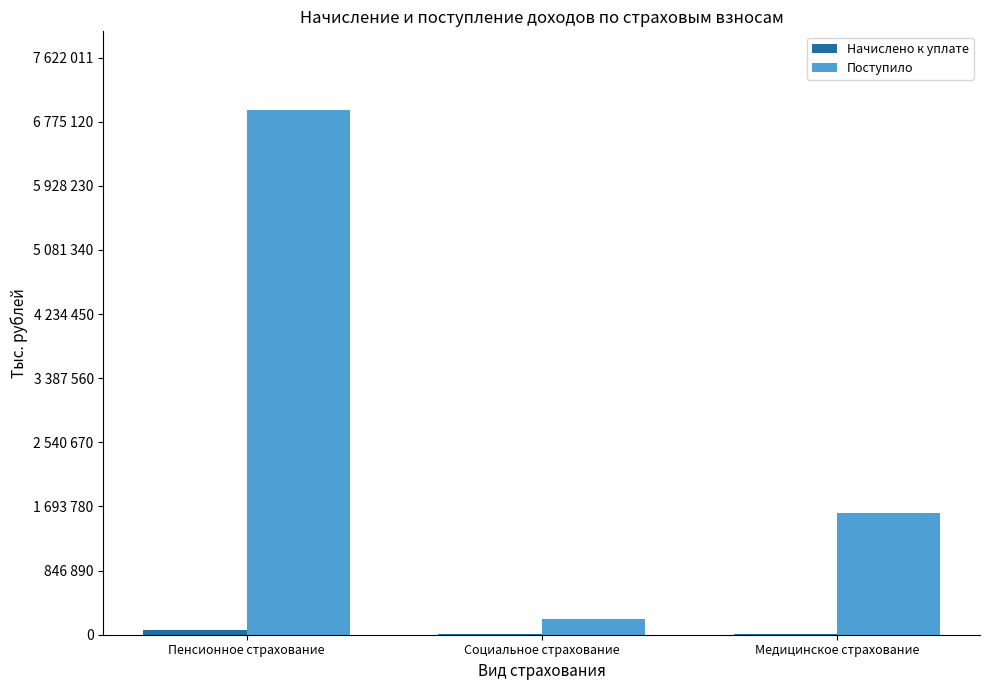

Rank the categories by Начислено к уплате value from lowest to highest.

Социальное страхование, Медицинское страхование, Пенсионное страхование